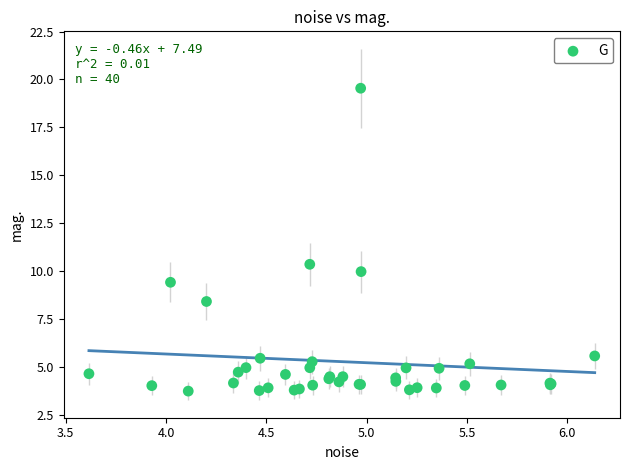

What Y value in the scatter plot is closest to 11?

10.3